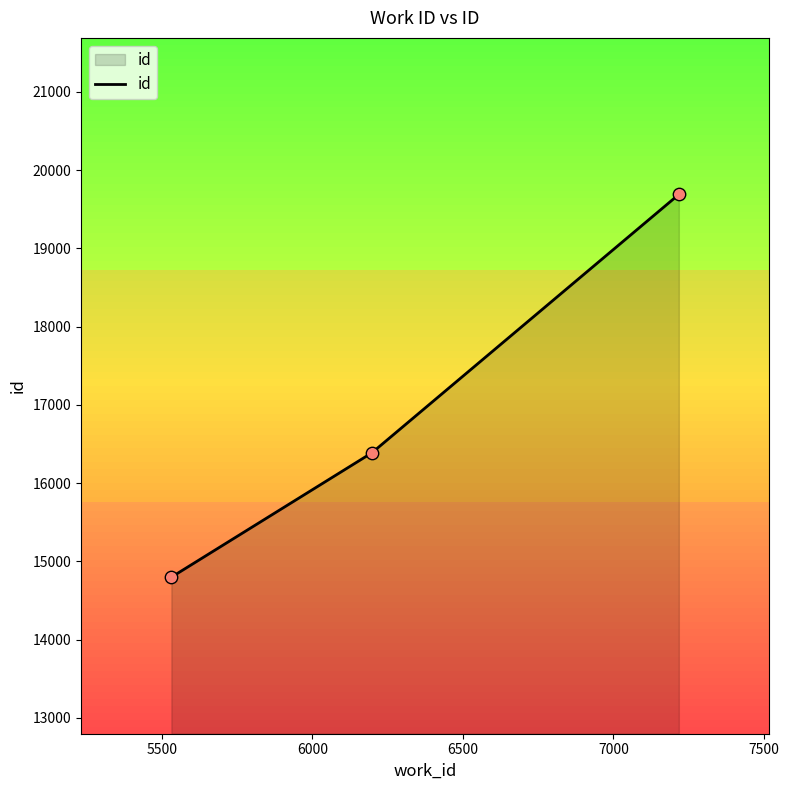

Between 6198 and 7217, which is larger?

7217